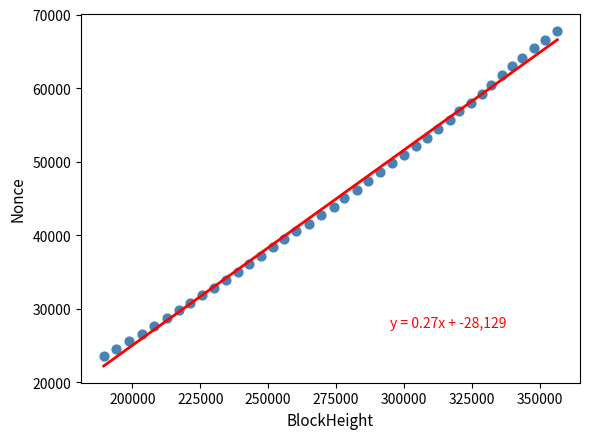

What is the range of Y values (max minus min)?

44198